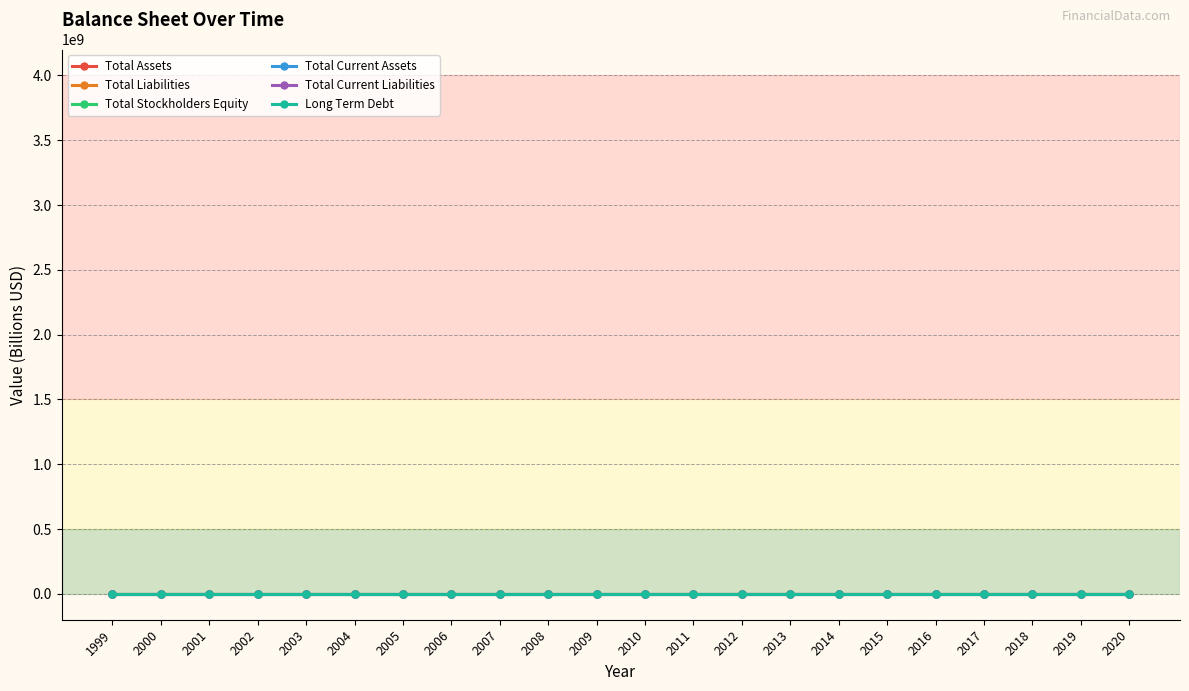

True or false: Long Term Debt has more than 0 interior local peaks.

True